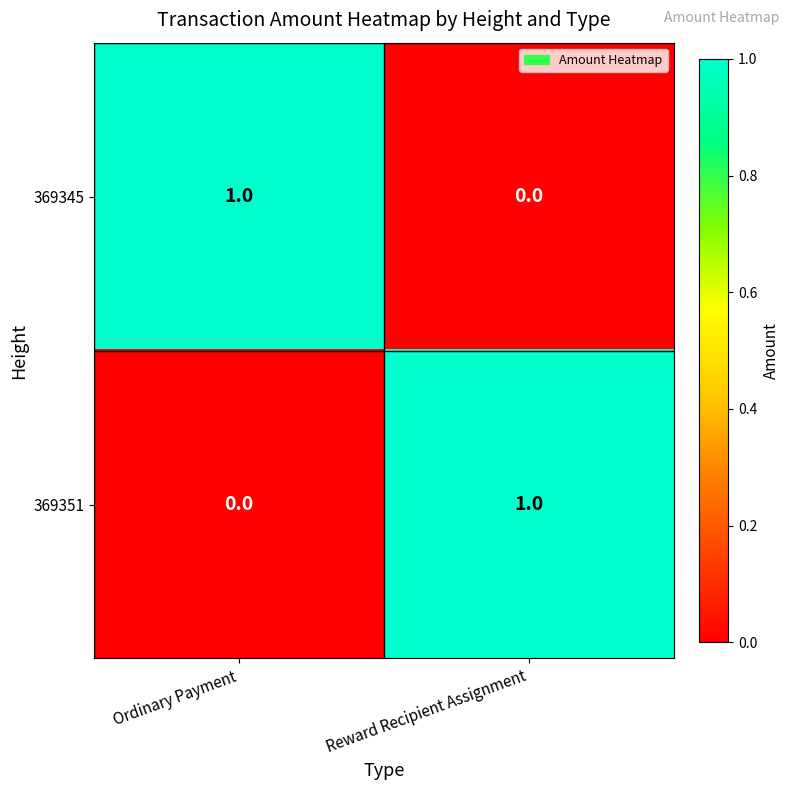

The value of 369351 at Reward Recipient Assignment is 1. True or false?

True